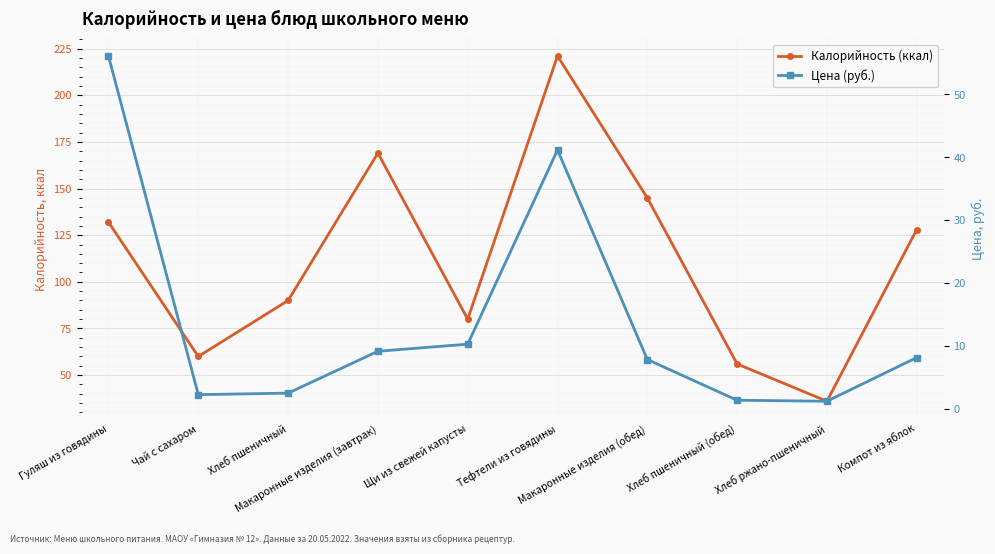

How many values in the Калорийность (ккал) series are below 128?

5